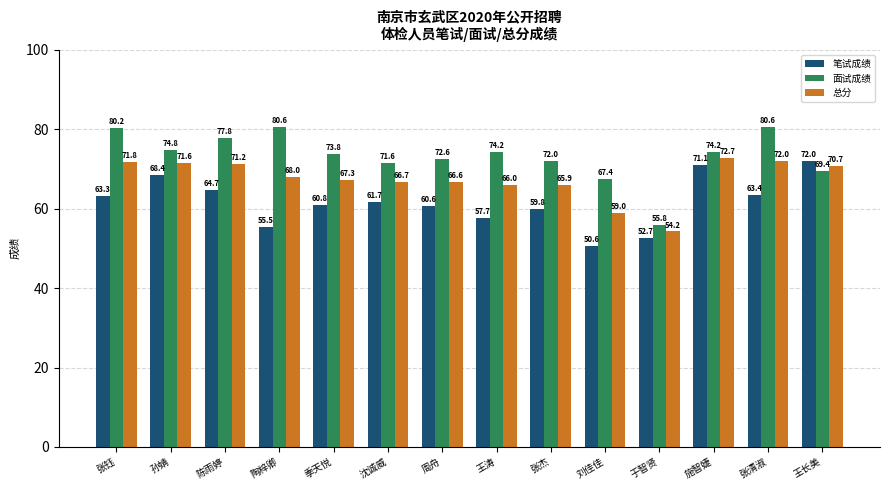

The value of 笔试成绩 at 沈诚威 is 18.9. True or false?

False